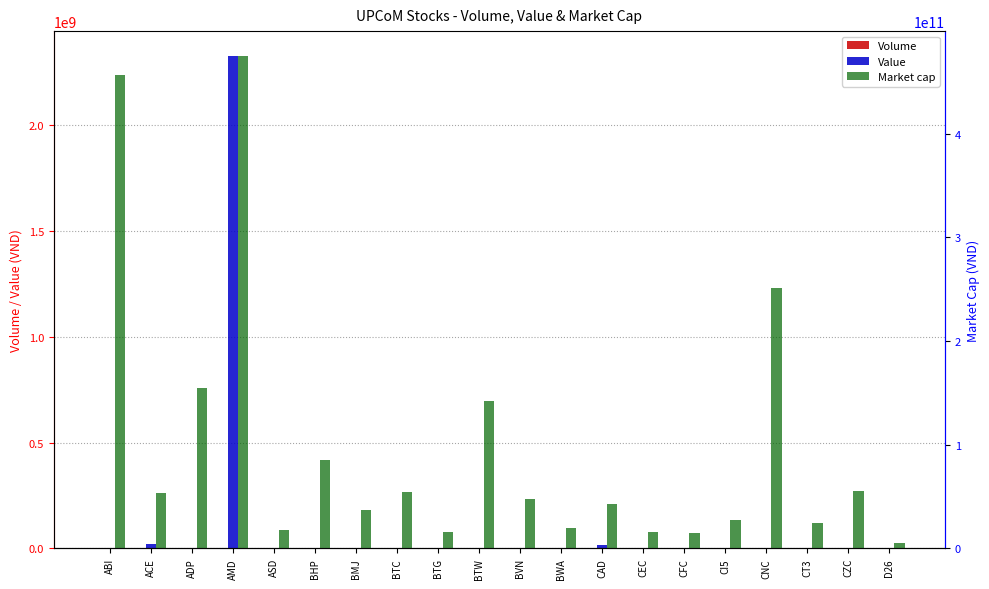

How many distinct data groups are displayed?

3